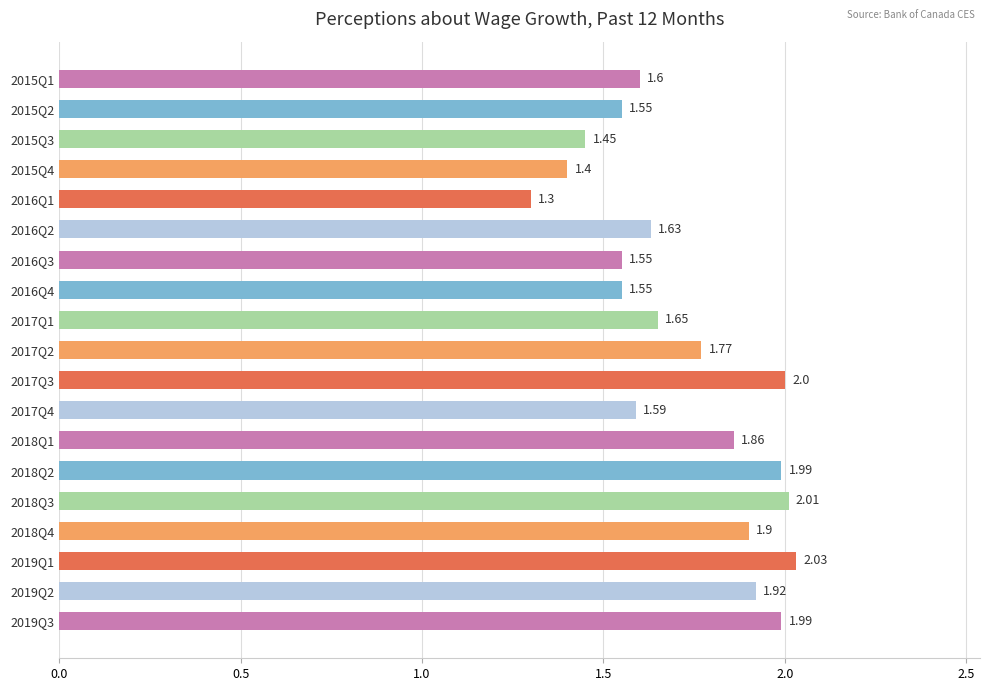

What is the difference between the second highest and second lowest values?

0.6